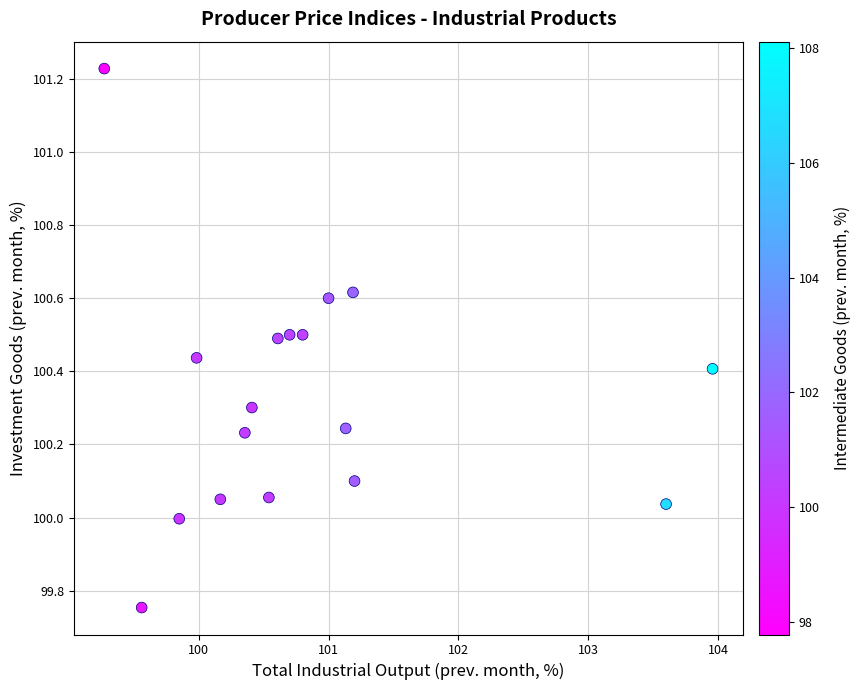

What is the range of Y values (max minus min)?

1.5